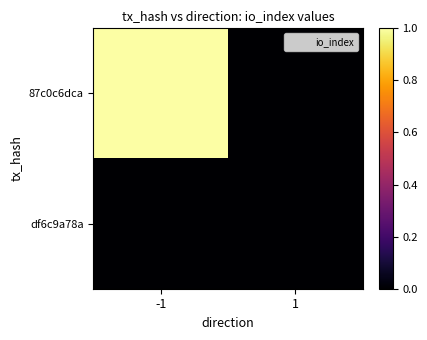

Reading left to right, what are all the values shown in this chart?

87c0c6dca: -1=1	1=0
df6c9a78a: -1=0	1=0